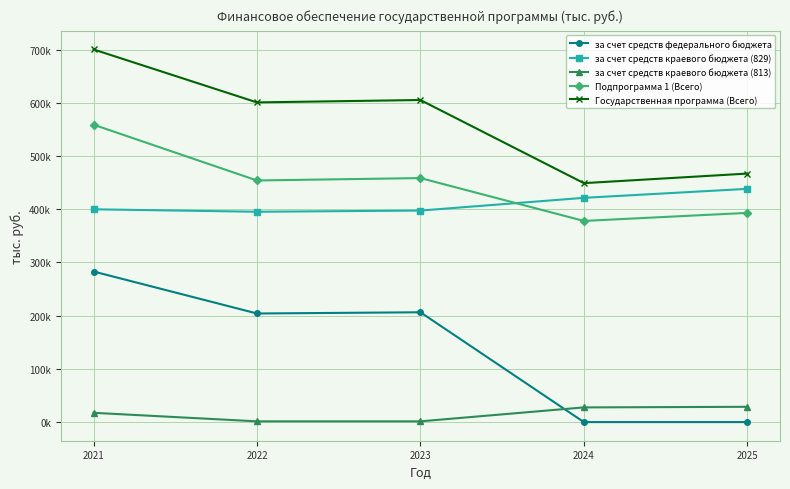

Is the value of за счет средств краевого бюджета (829) at 2024 greater than the value of за счет средств федерального бюджета at 2021?

Yes